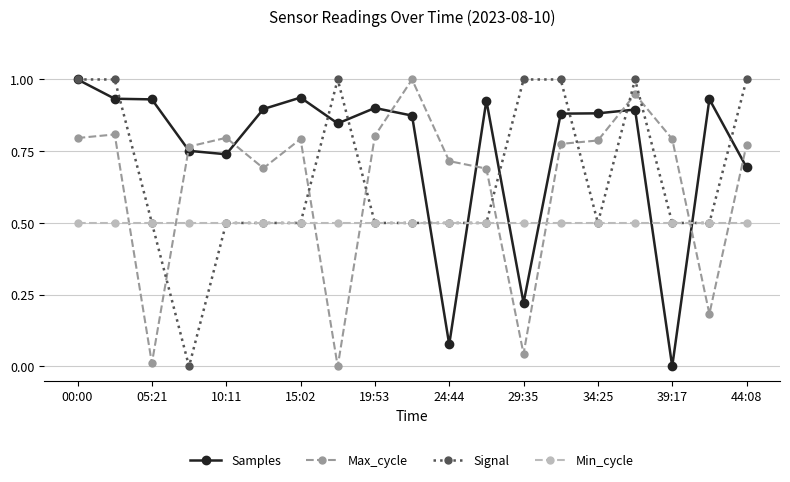

Which series has the largest total across all categories?

Samples